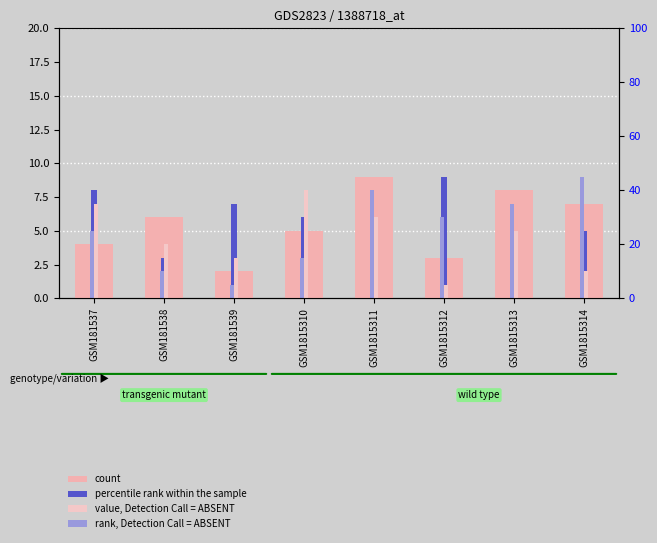

What is the difference between the maximum and minimum values in the percentile rank within the sample series?

8